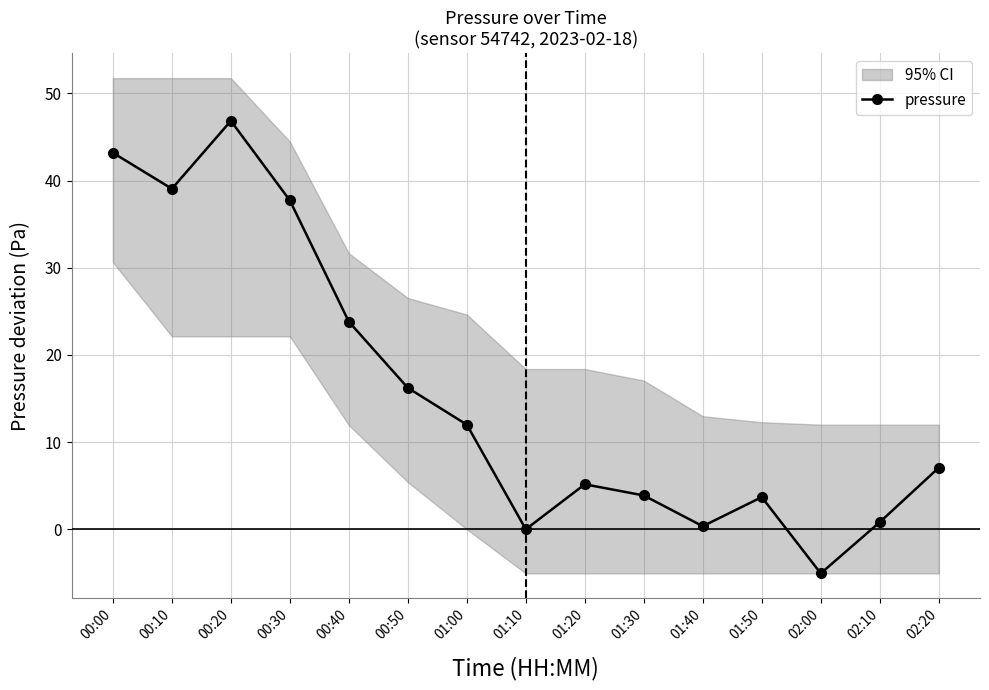

What is the difference between the maximum and minimum values?

51.9